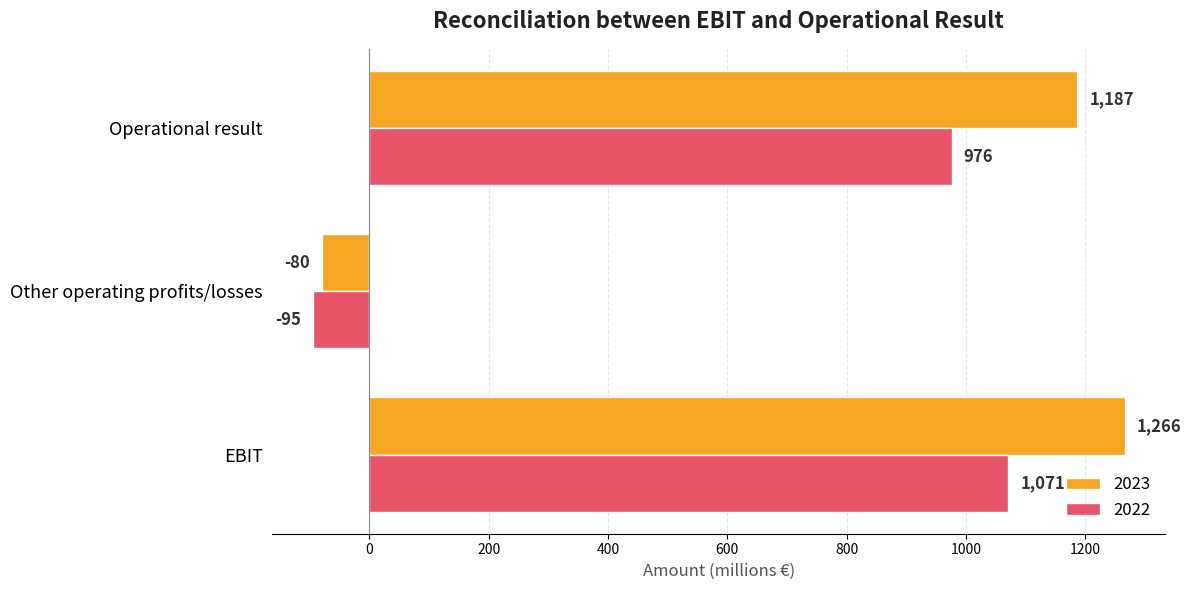

Rank the series by their average value, from highest to lowest.

2023, 2022